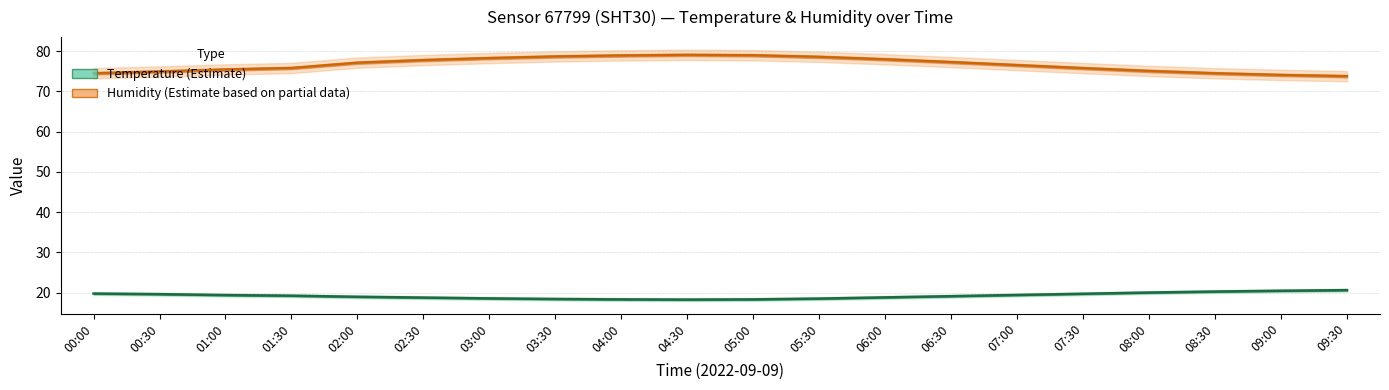

Between 01:00 and 06:00, which is larger?

01:00